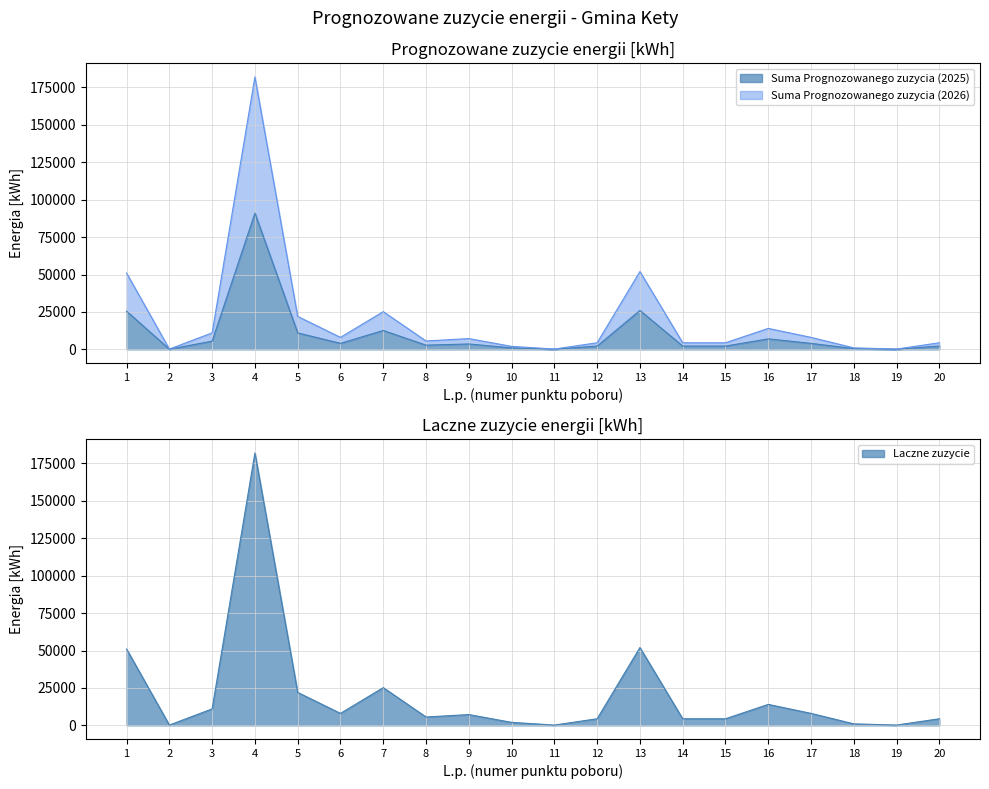

Count the number of data series in this chart.

3